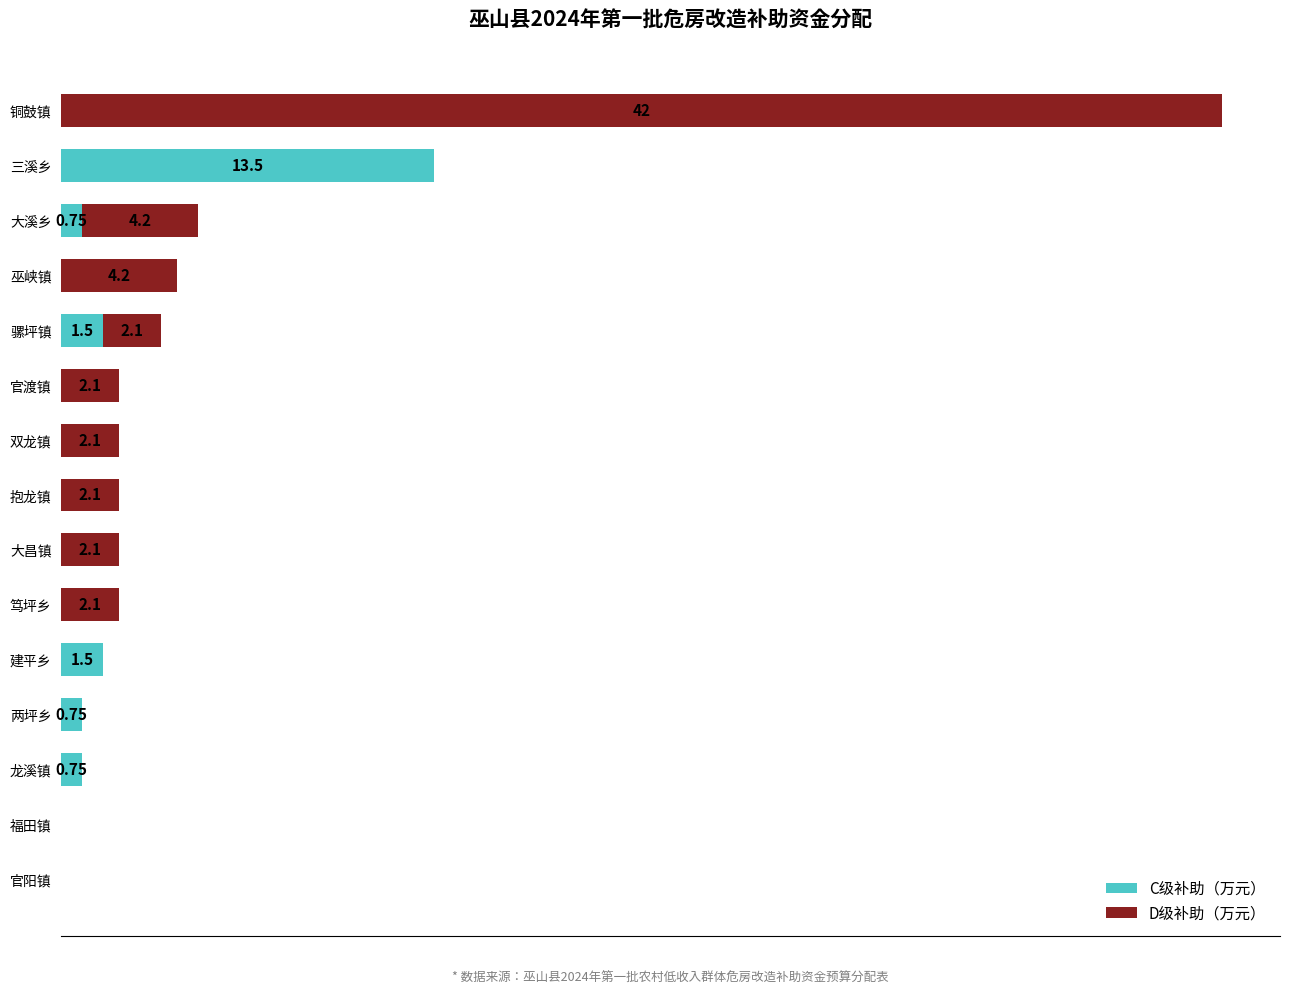

At which category is the sum across all series the highest?

铜鼓镇